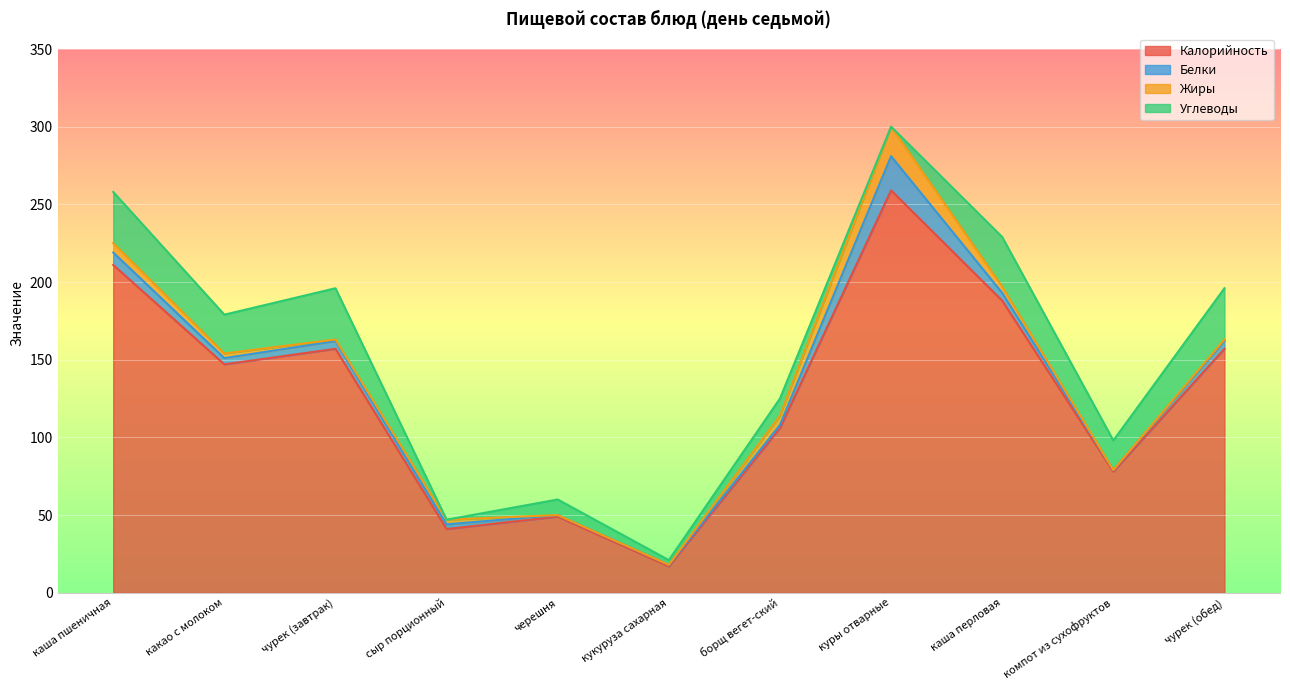

What is the minimum value for Калорийность?

17